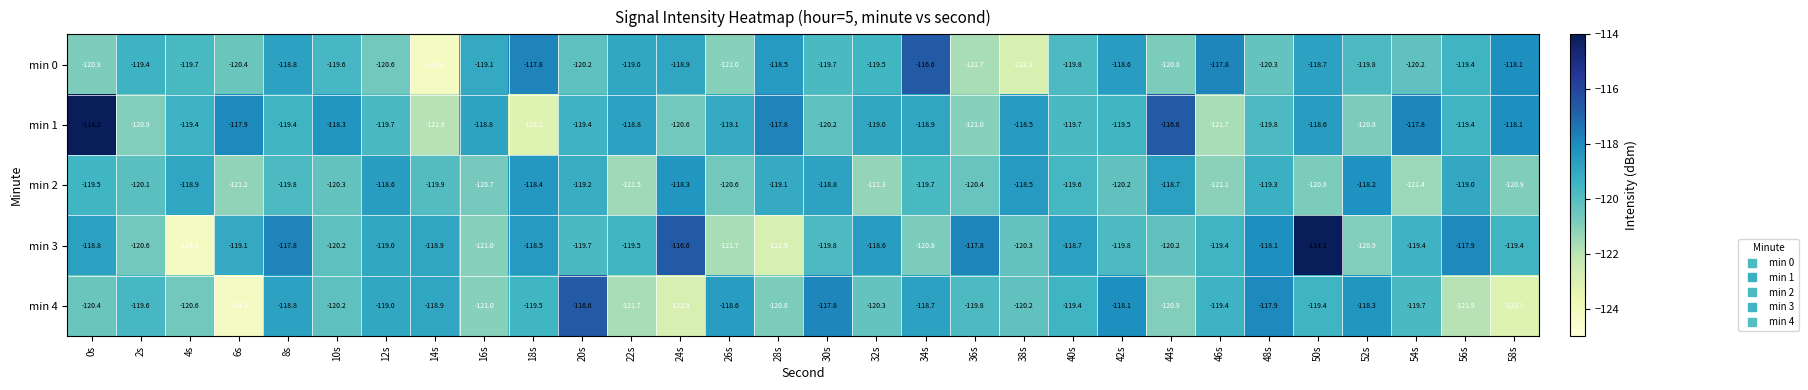

What is the lowest value of the min 0 series?

-124.2